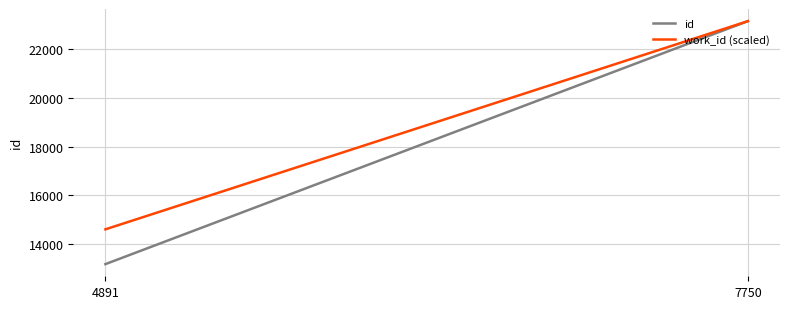

Which category has the highest value in the id series?

7750